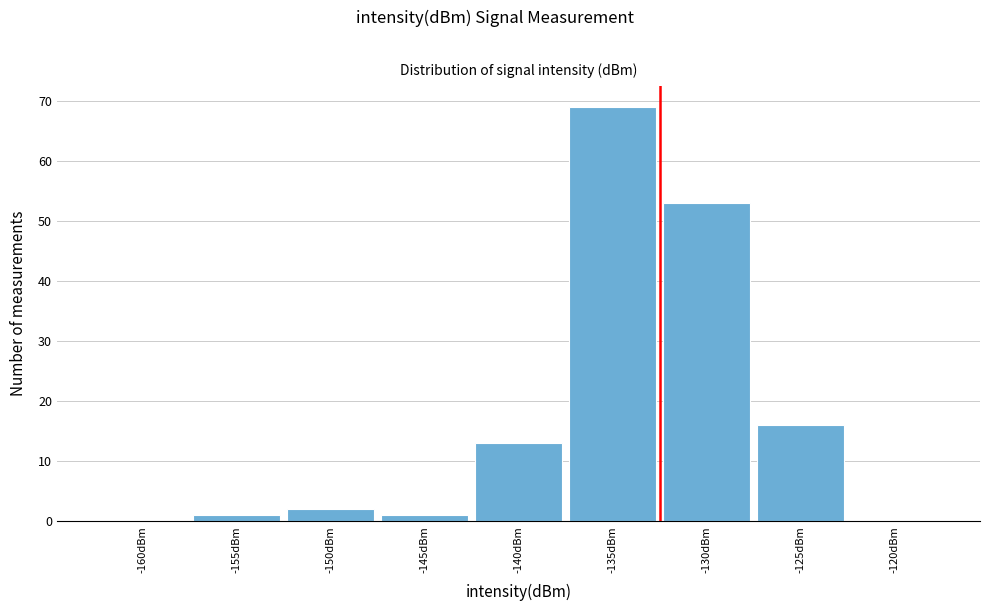

Reading left to right, extract all data points from this chart.

-160dBm=0	-155dBm=1	-150dBm=2	-145dBm=1	-140dBm=13	-135dBm=69	-130dBm=53	-125dBm=16	-120dBm=0